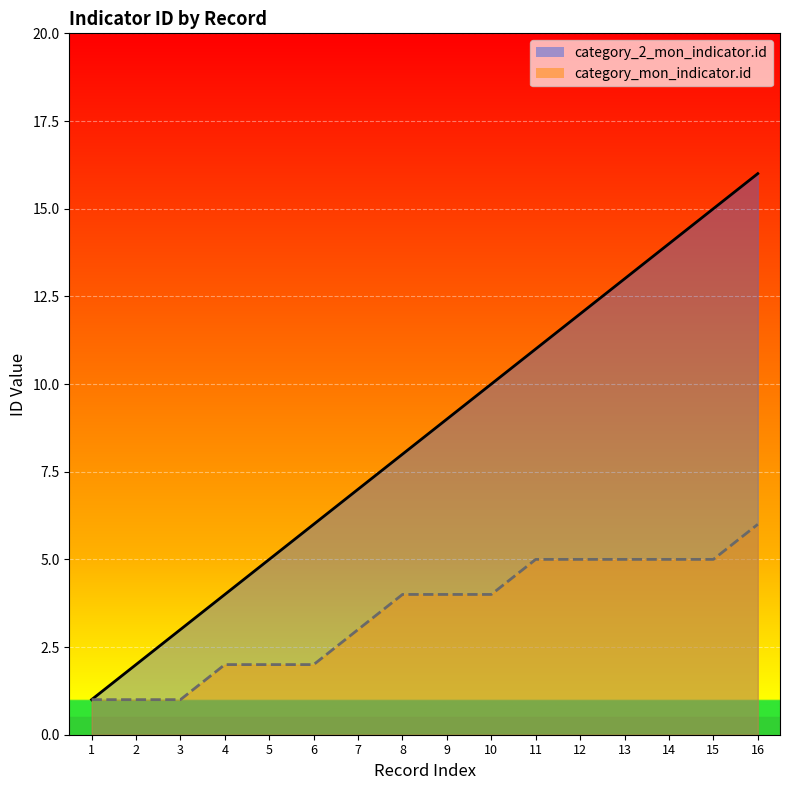

Reading left to right, transcribe all the data shown in this chart.

category_2_mon_indicator.id: 1	2	3	4	5	6	7	8	9	10	11	12	13	14	15	16
category_mon_indicator.id: 1	1	1	2	2	2	3	4	4	4	5	5	5	5	5	6